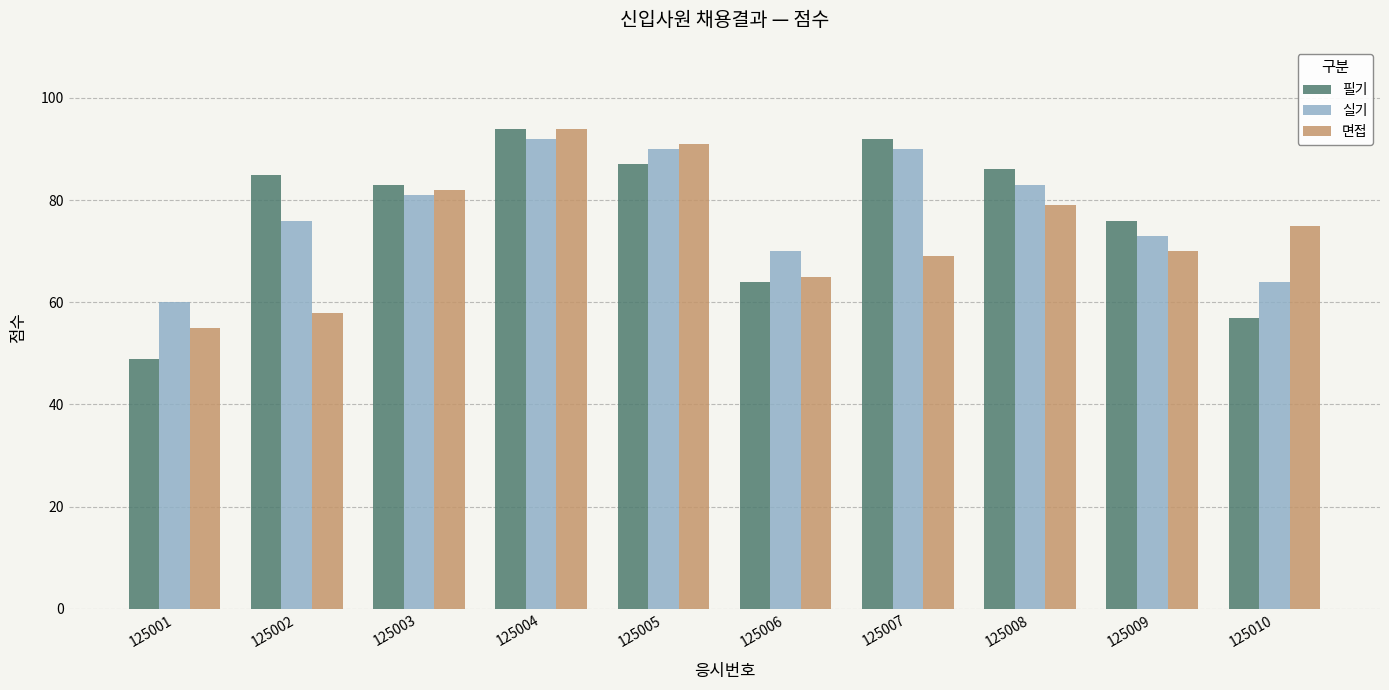

At which label does 면접 first exceed 75?

125003